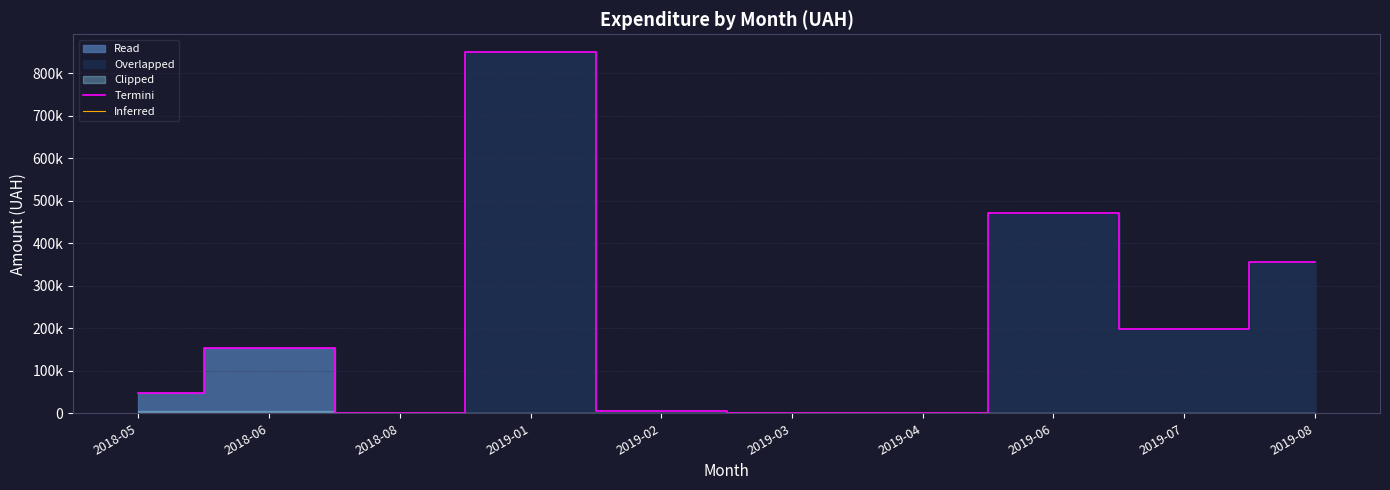

True or false: Termini and Inferred cross at least once.

False